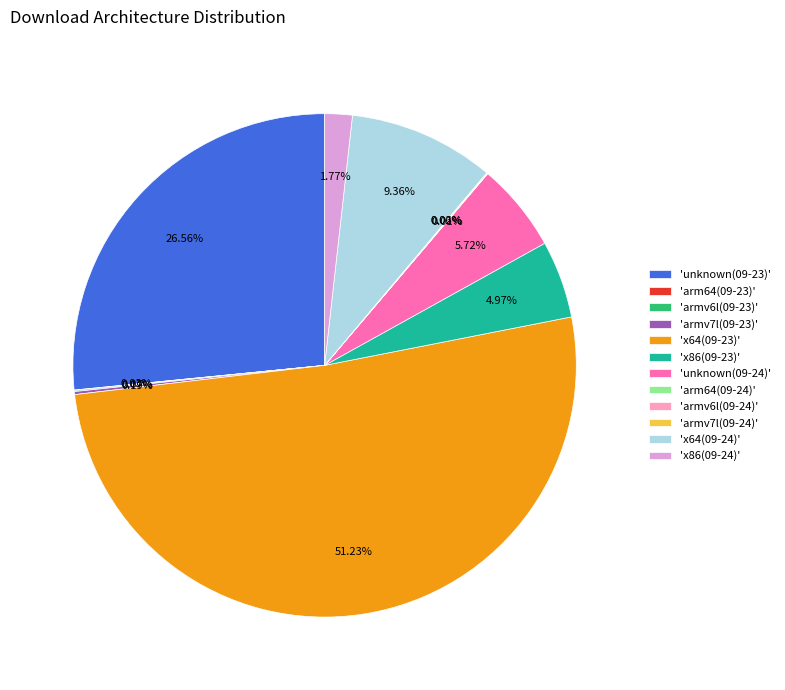

Between 'unknown(09-23)' and 'unknown(09-24)', which is larger?

'unknown(09-23)'